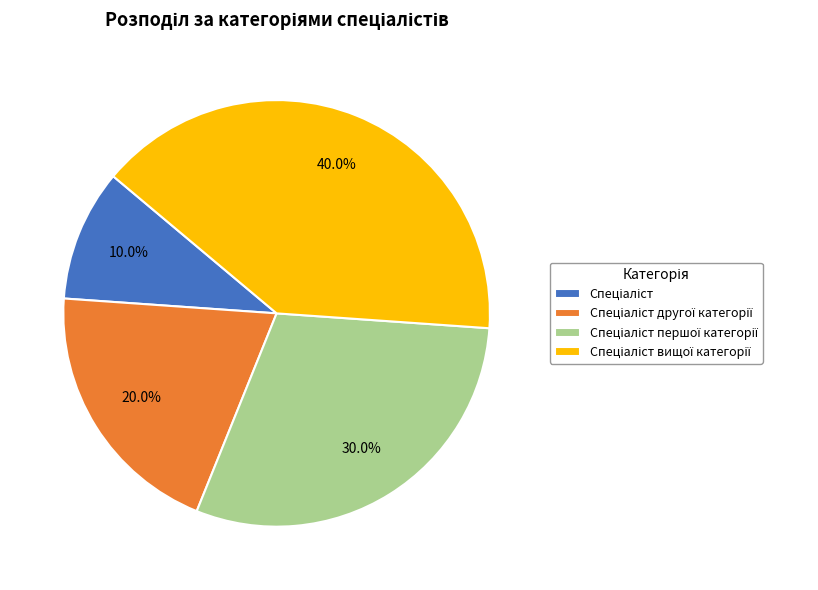

Is there a majority slice in this chart?

No